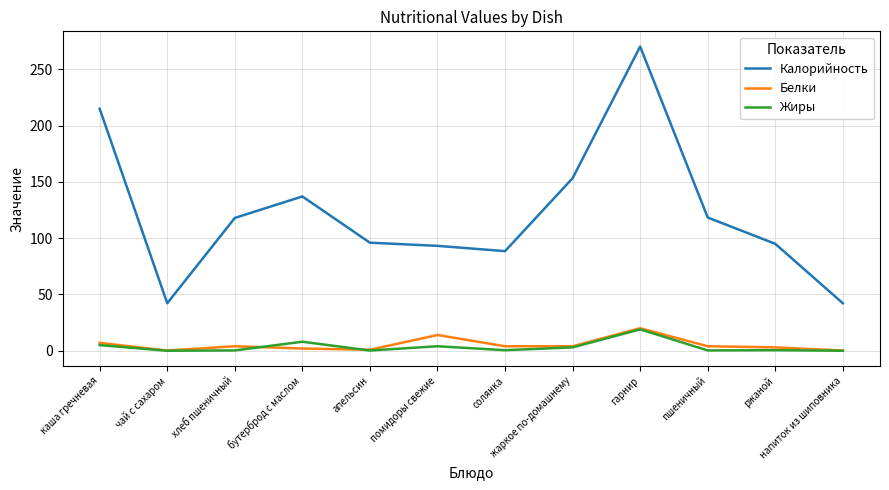

Between гарнир and пшеничный, which series saw the biggest shift?

Калорийность